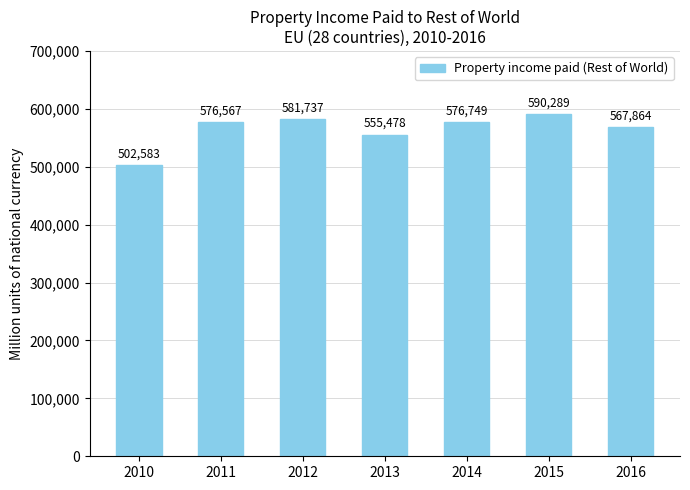

Is it true that the value at 2016 is 229606?

False